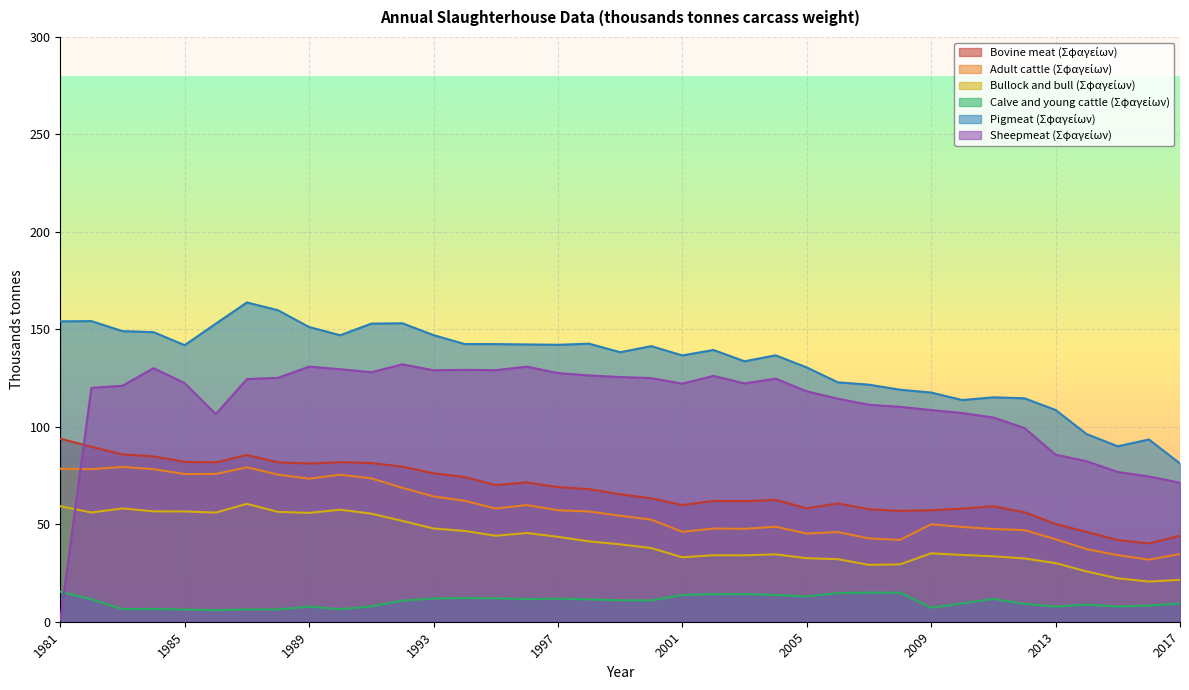

At 2009, list the series in order from smallest to largest.

Calve and young cattle (Σφαγείων), Bullock and bull (Σφαγείων), Adult cattle (Σφαγείων), Bovine meat (Σφαγείων), Sheepmeat (Σφαγείων), Pigmeat (Σφαγείων)